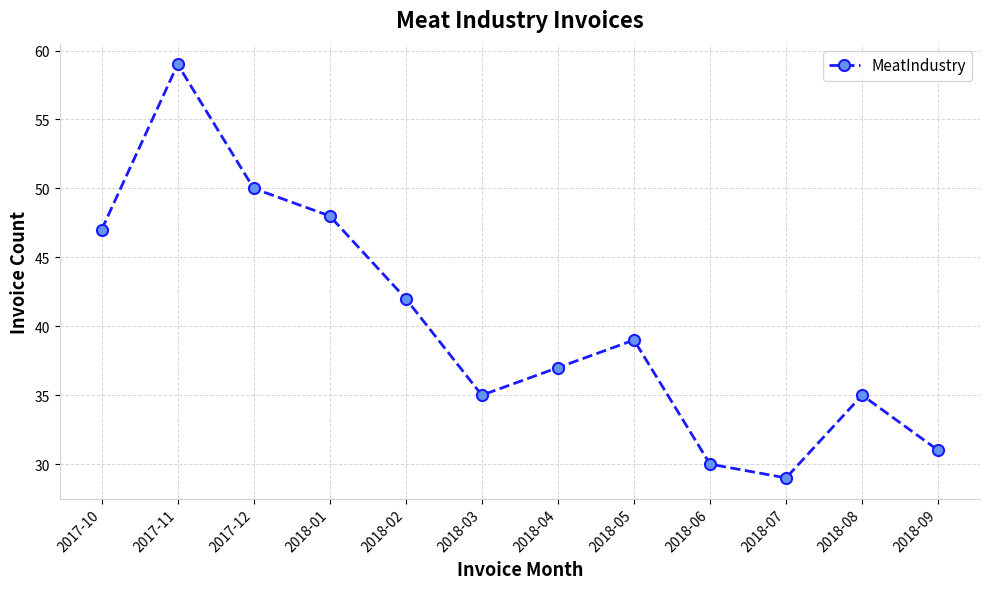

The value at 2018-05 is 10. True or false?

False